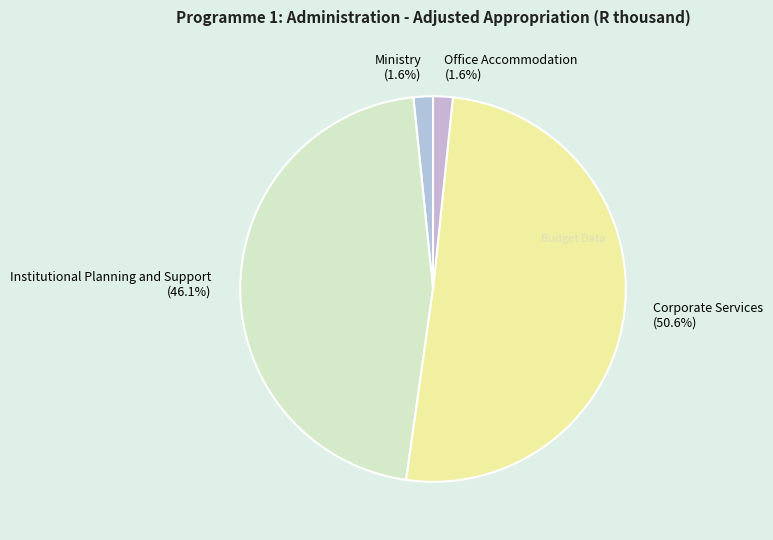

How many slices are in this pie chart?

4